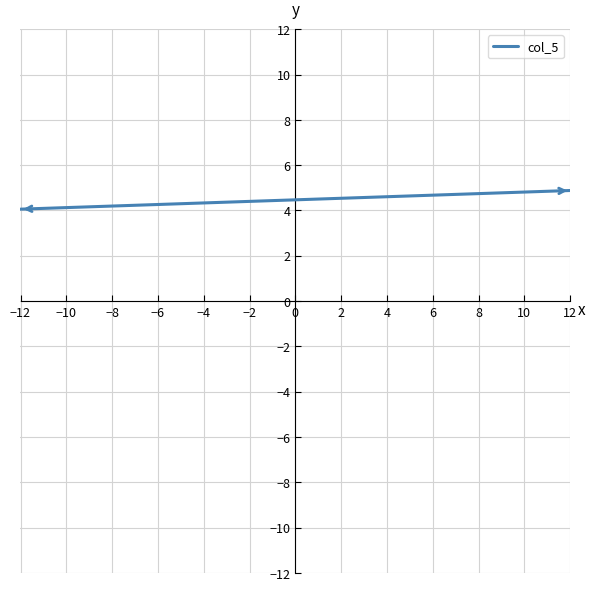

What is the sum of all values?

8.9